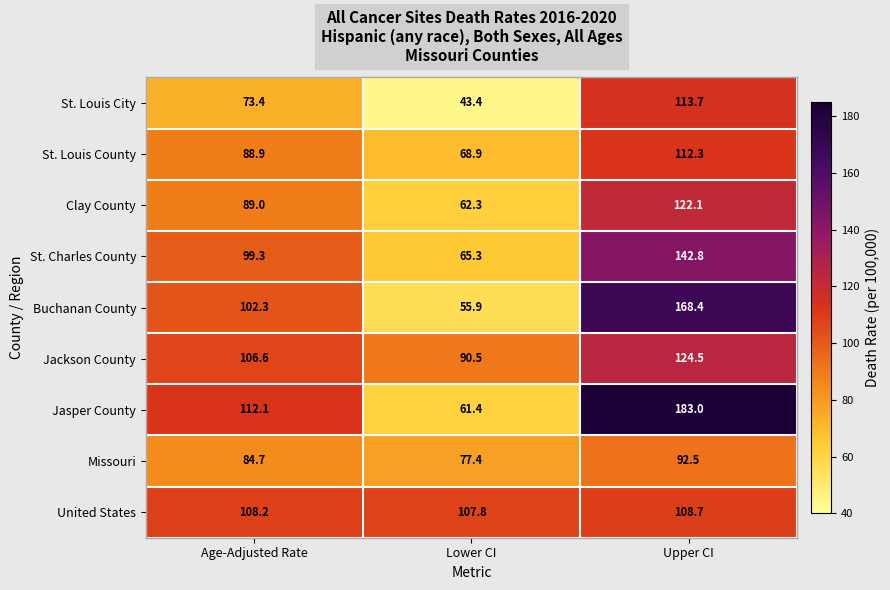

Which category has the lowest value across all series?

Lower CI